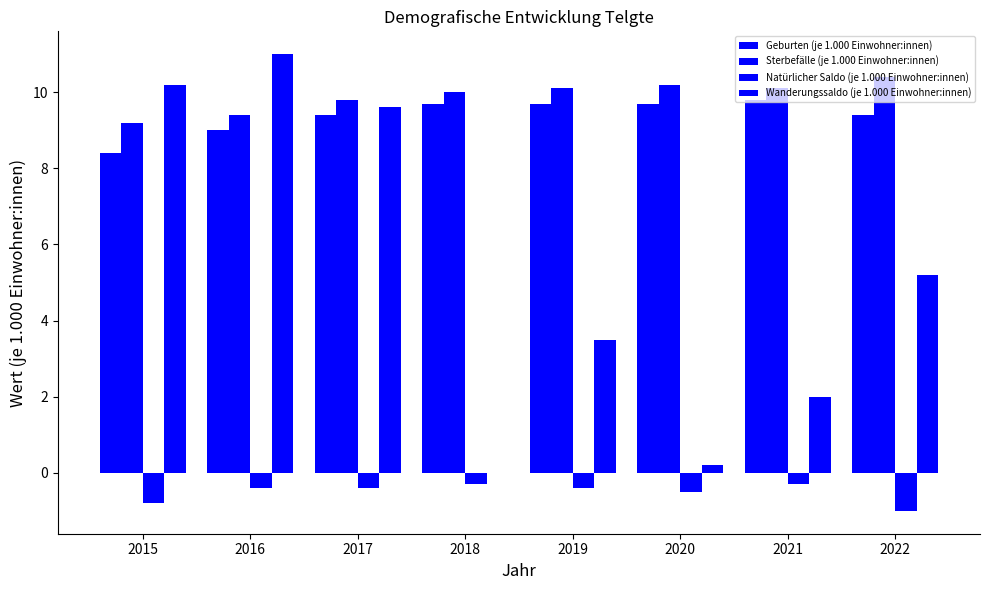

Does the chart contain stacked bars?

No